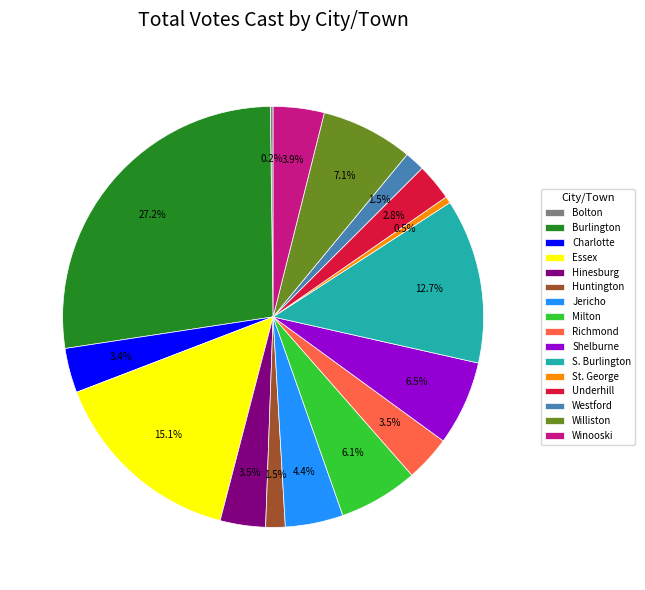

Which has a higher value, Milton or S. Burlington?

S. Burlington